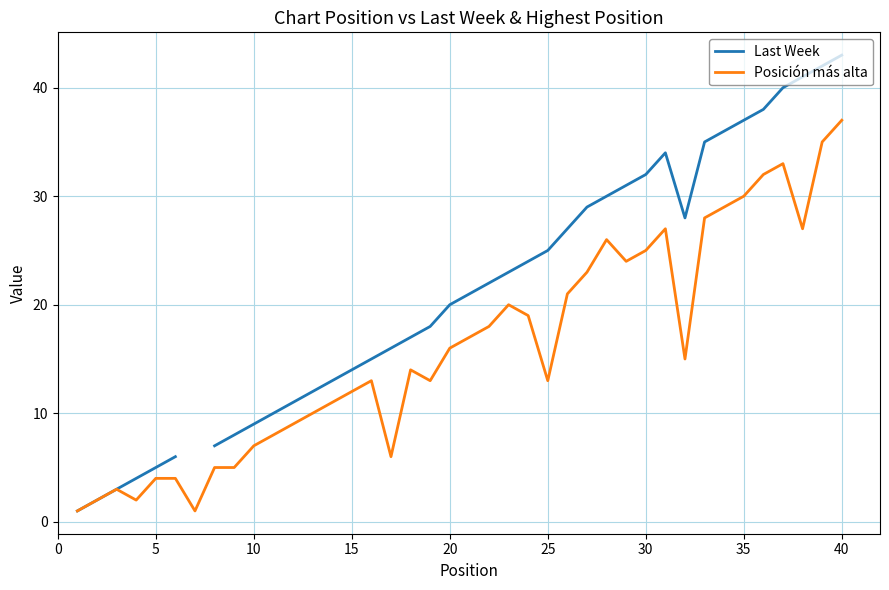

What is the highest value of the Posición más alta series?

37